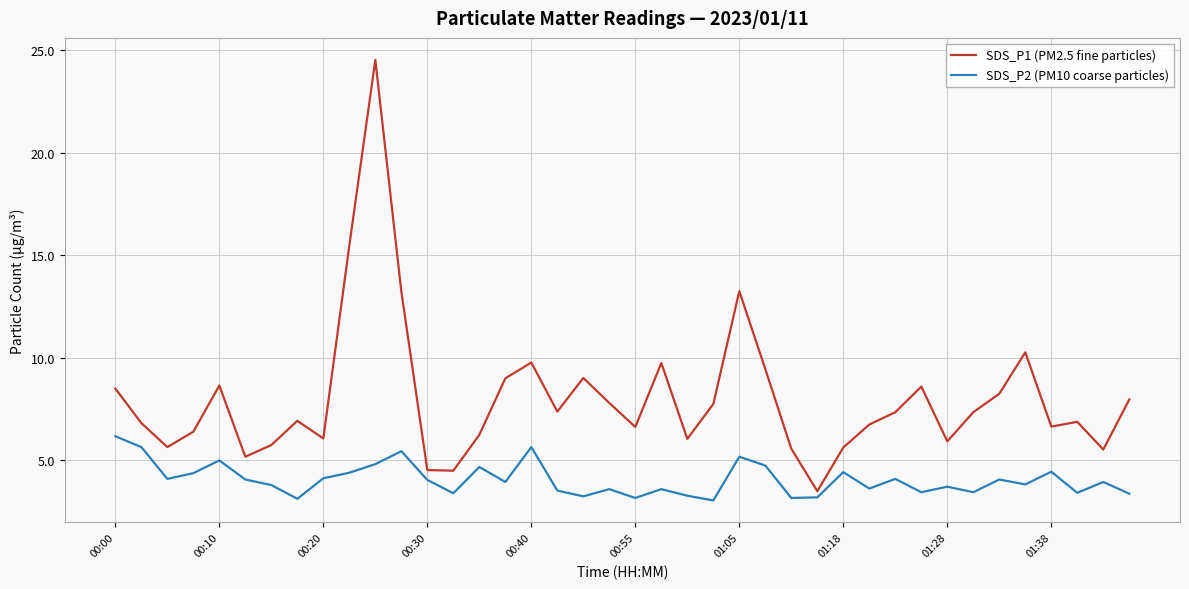

What is the difference between the maximum and minimum values in the SDS_P2 (PM10 coarse particles) series?

3.1